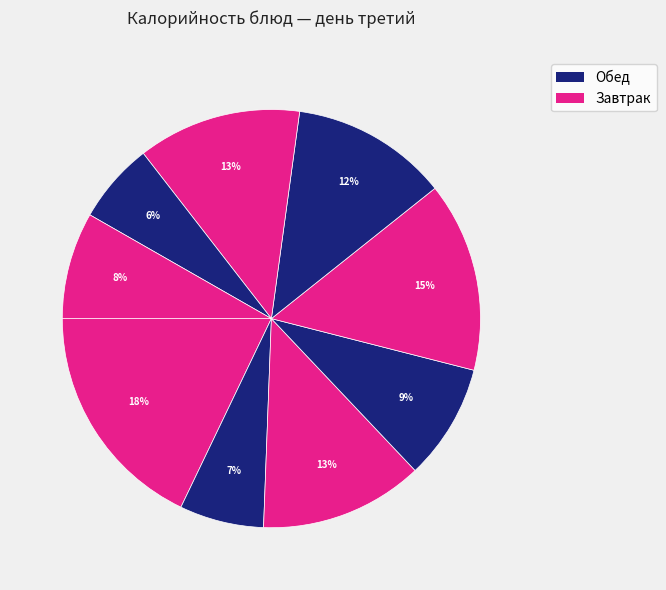

How many slices are in this pie chart?

9